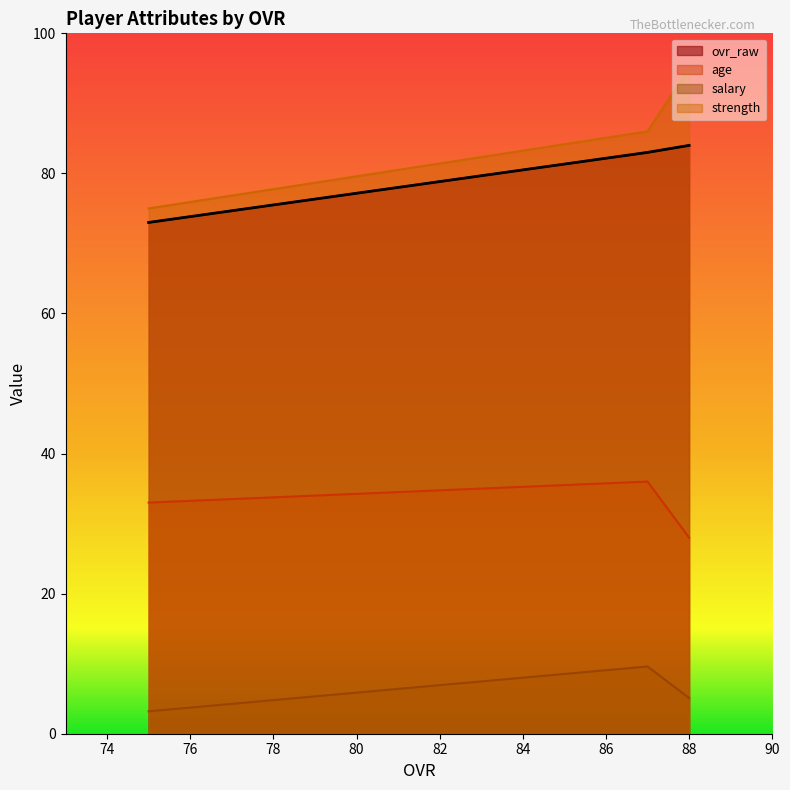

What value does the salary series have at 87?

9.6